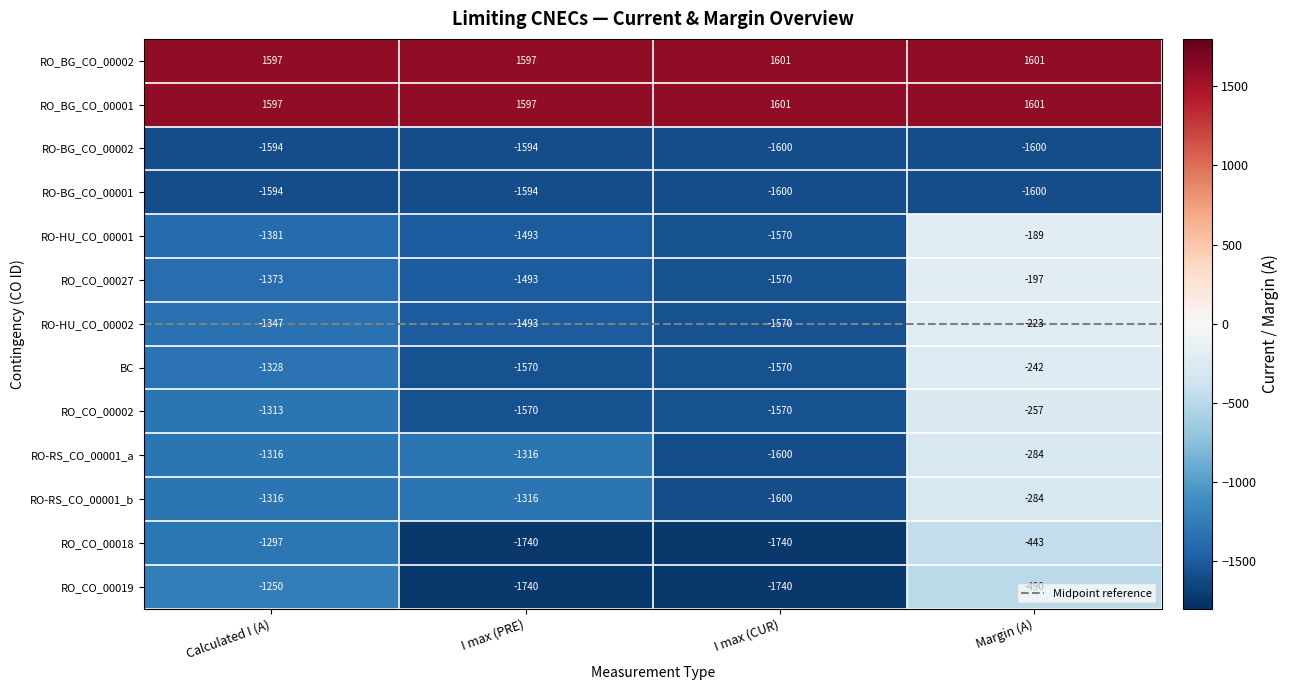

Reading left to right, transcribe all the data shown in this chart.

RO_BG_CO_00002: 1597	1597	1601	1601
RO_BG_CO_00001: 1597	1597	1601	1601
RO-BG_CO_00002: -1594	-1594	-1600	-1600
RO-BG_CO_00001: -1594	-1594	-1600	-1600
RO-HU_CO_00001: -1381	-1493	-1570	-189
RO_CO_00027: -1373	-1493	-1570	-197
RO-HU_CO_00002: -1347	-1493	-1570	-223
BC: -1328	-1570	-1570	-242
RO_CO_00002: -1313	-1570	-1570	-257
RO-RS_CO_00001_a: -1316	-1316	-1600	-284
RO-RS_CO_00001_b: -1316	-1316	-1600	-284
RO_CO_00018: -1297	-1740	-1740	-443
RO_CO_00019: -1250	-1740	-1740	-490